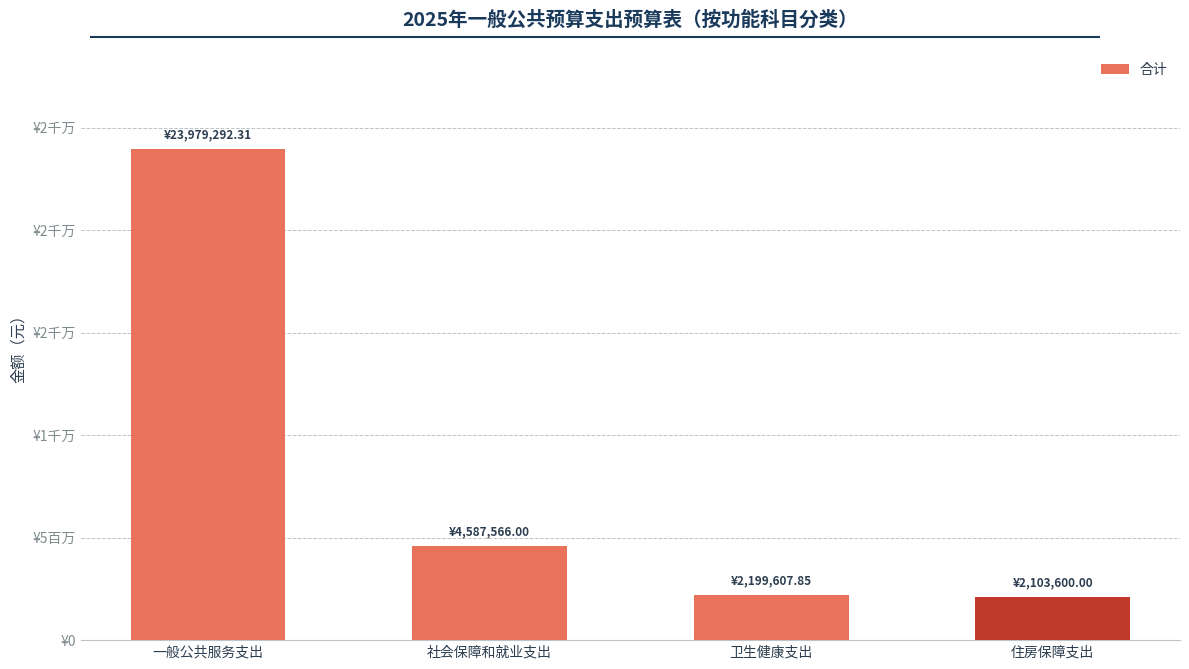

Does the chart contain any negative values?

No